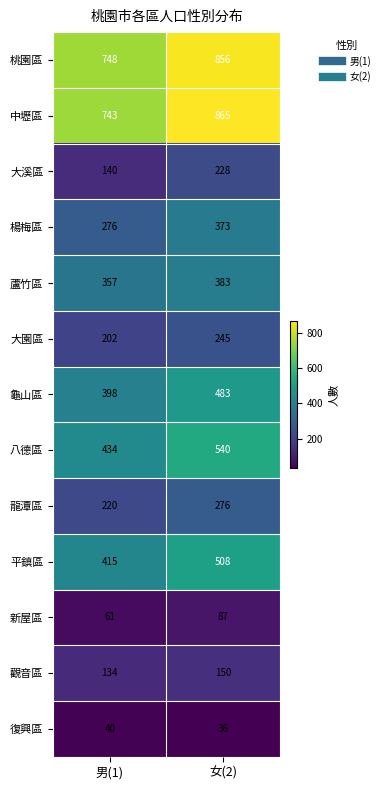

What is the spread (max minus min) of values at 男(1)?

708